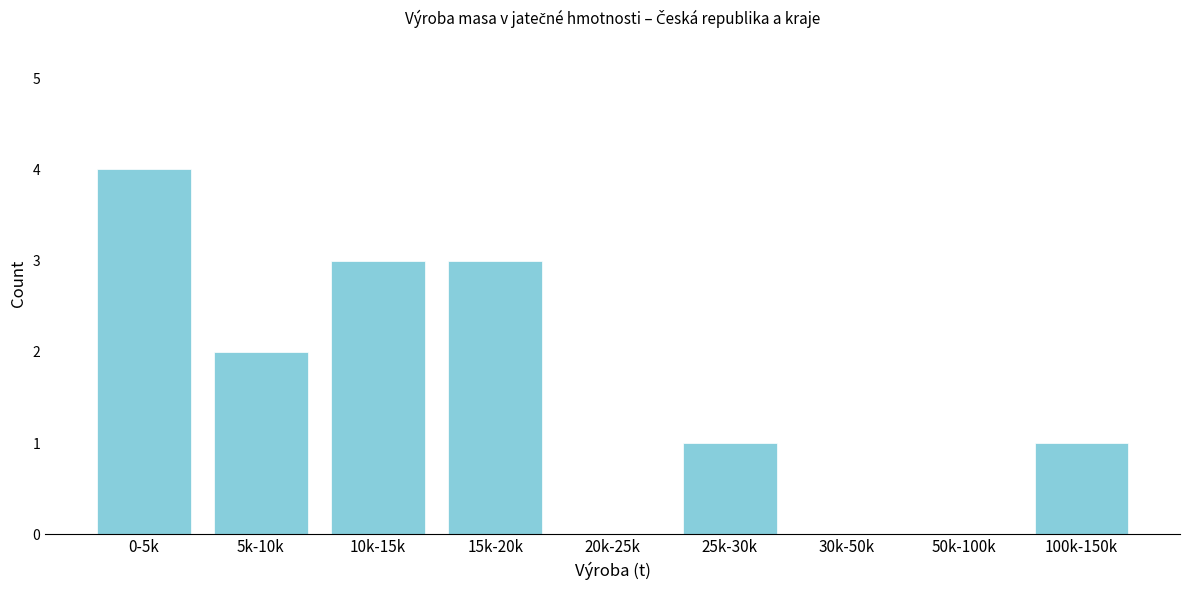

Reading left to right, transcribe all the data shown in this chart.

0-5k=4	5k-10k=2	10k-15k=3	15k-20k=3	20k-25k=0	25k-30k=1	30k-50k=0	50k-100k=0	100k-150k=1